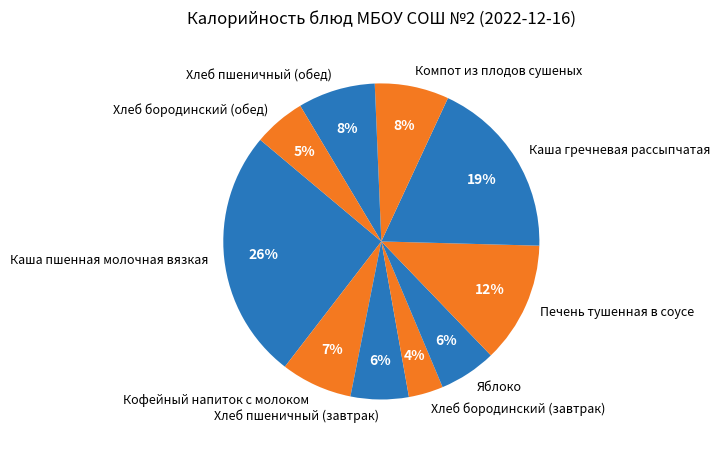

What percentage is the Яблоко slice, to the nearest percent?

6%